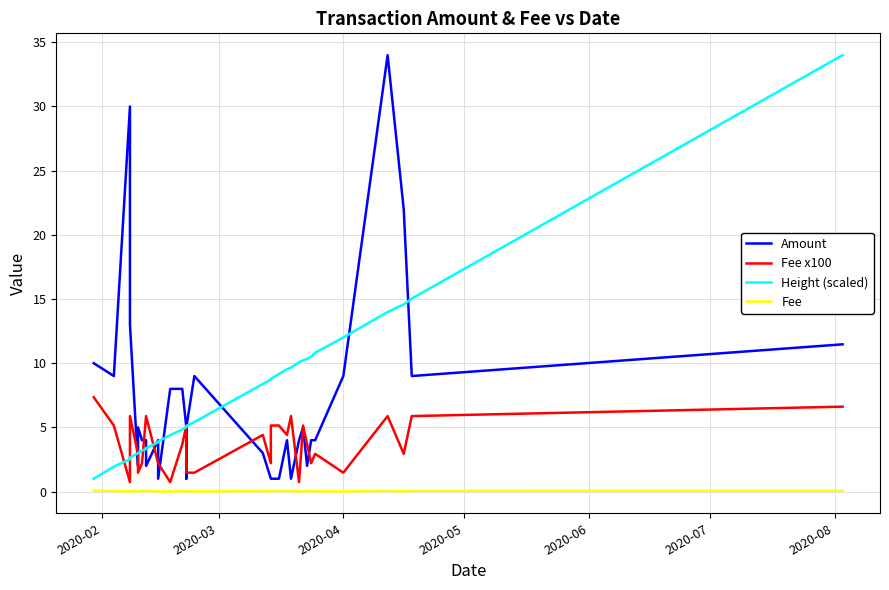

What is the label of the 29th point from the left?

2020-04